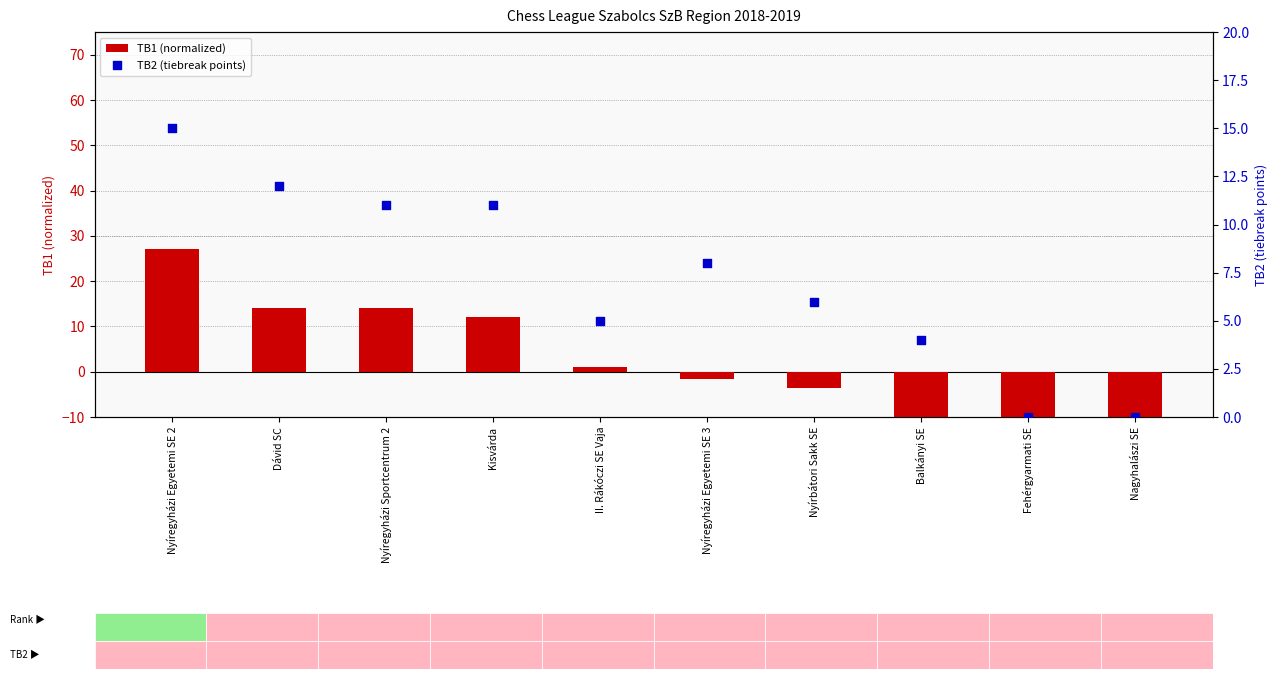

At which category is the sum across all series the highest?

Nyíregyházi Egyetemi SE 2